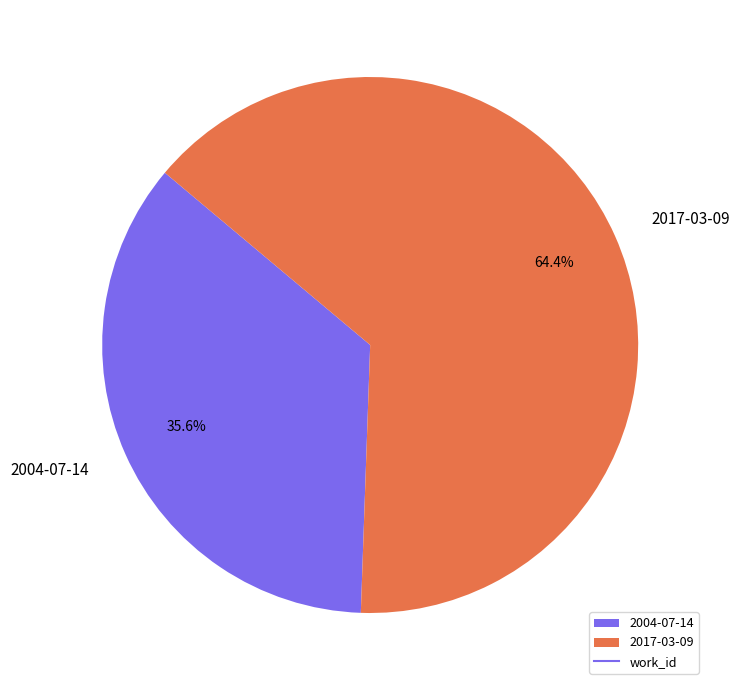

To the nearest percent, what percentage of the pie is 2004-07-14?

36%